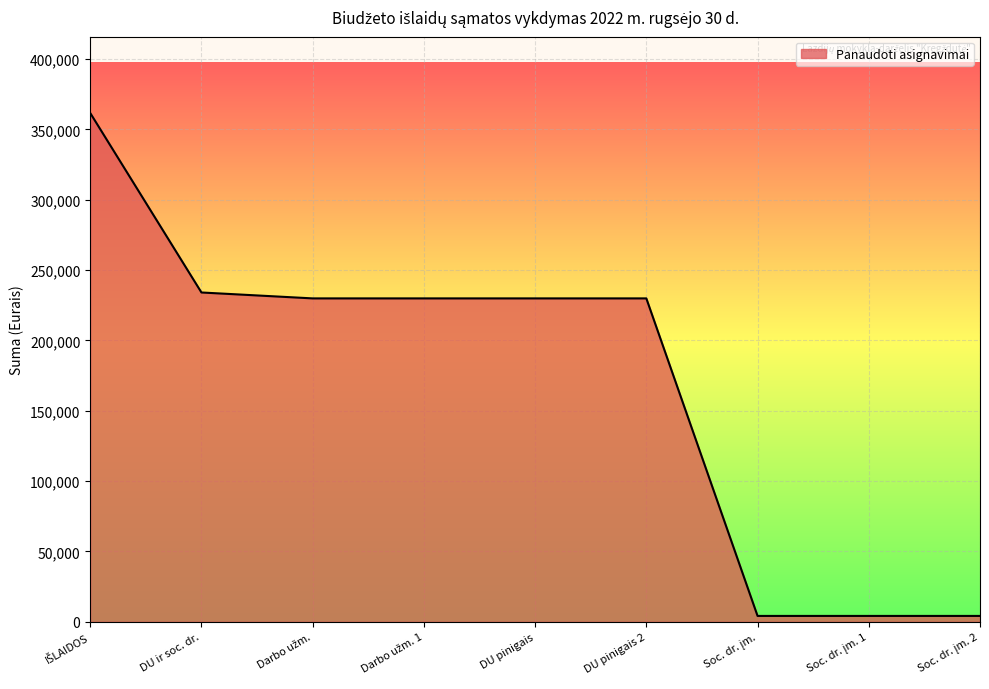

The value at DU ir soc. dr. is 234086.2. True or false?

True